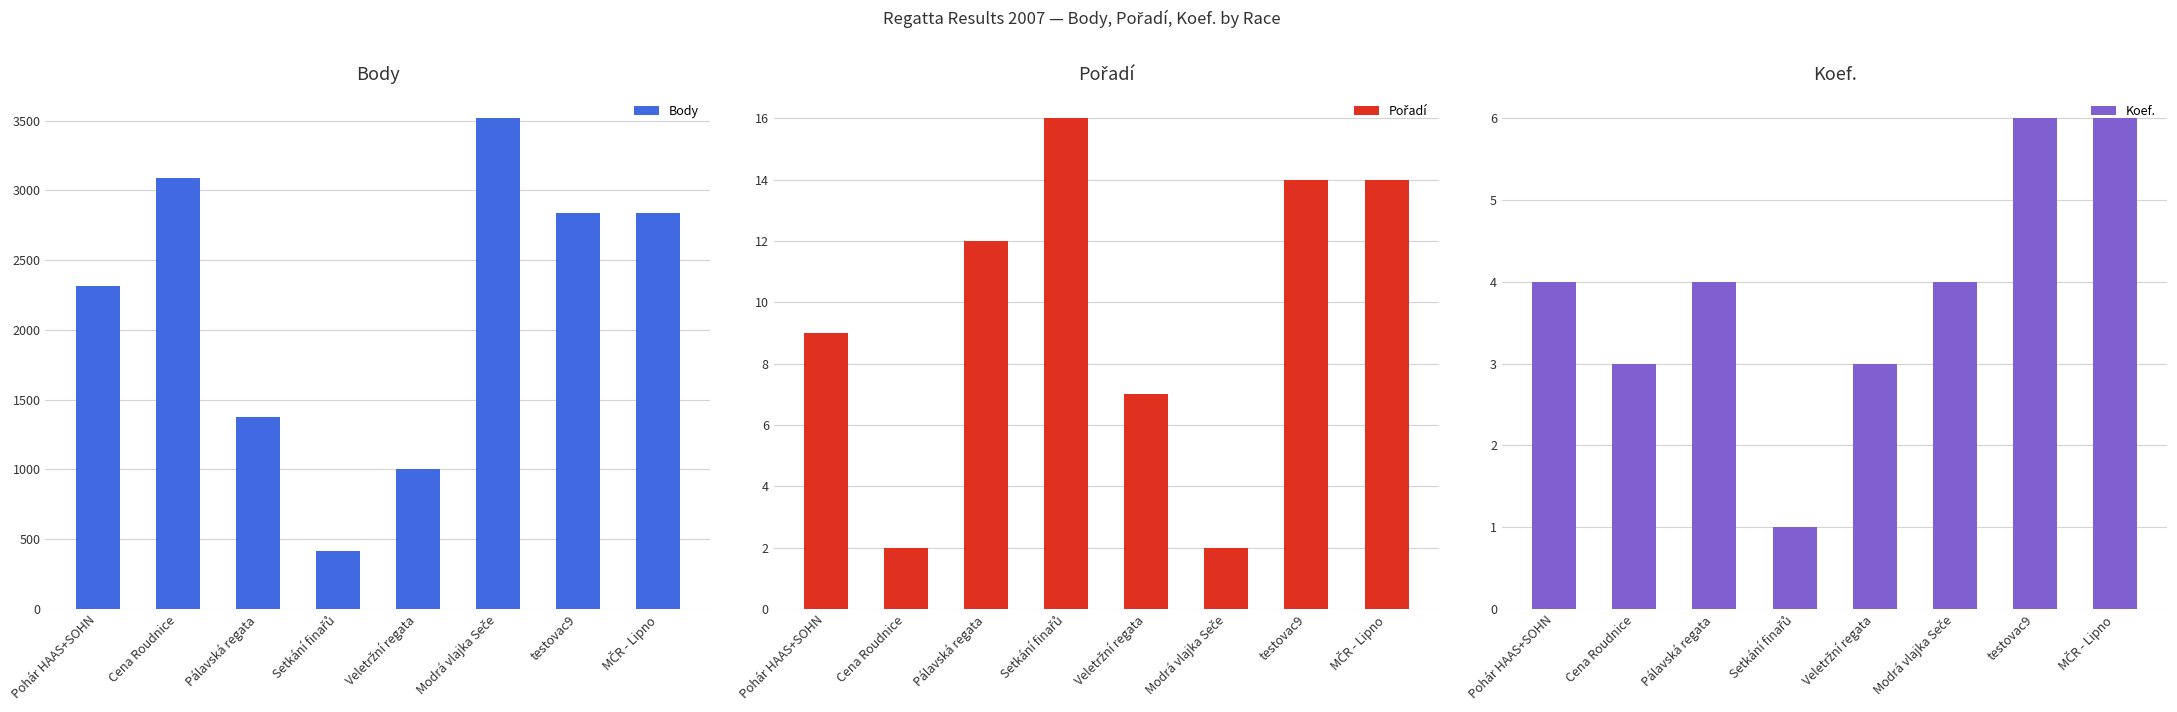

The value of Body at Pohár HAAS+SOHN is 1506. True or false?

False